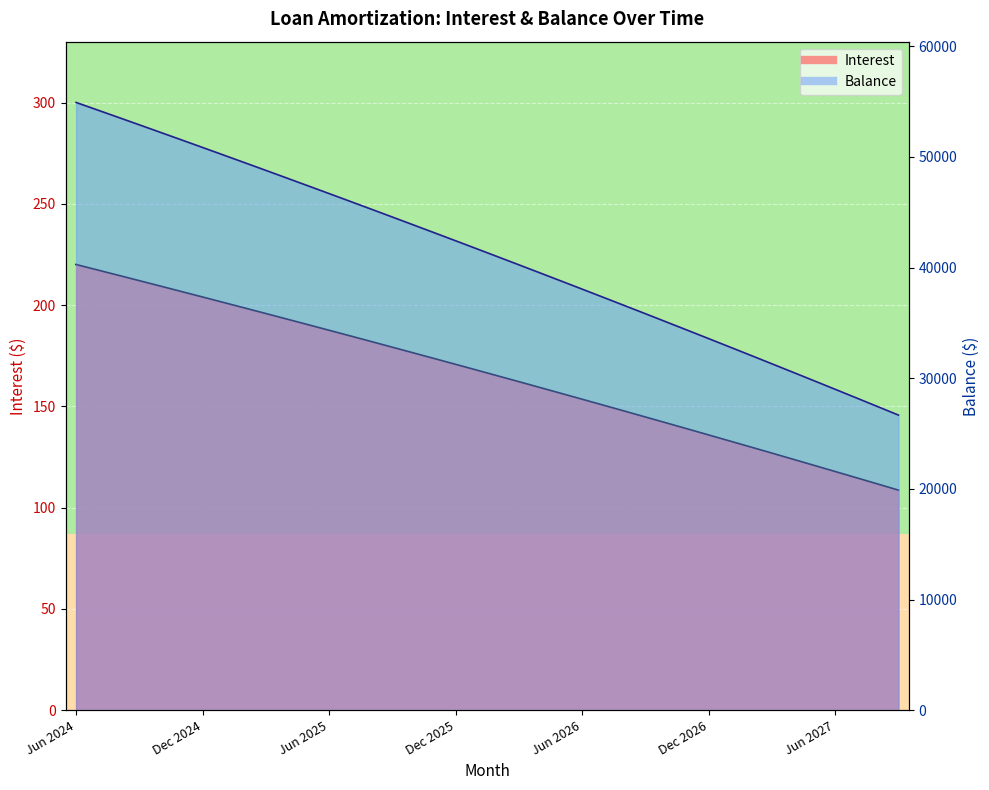

How many lines are shown in the chart?

2